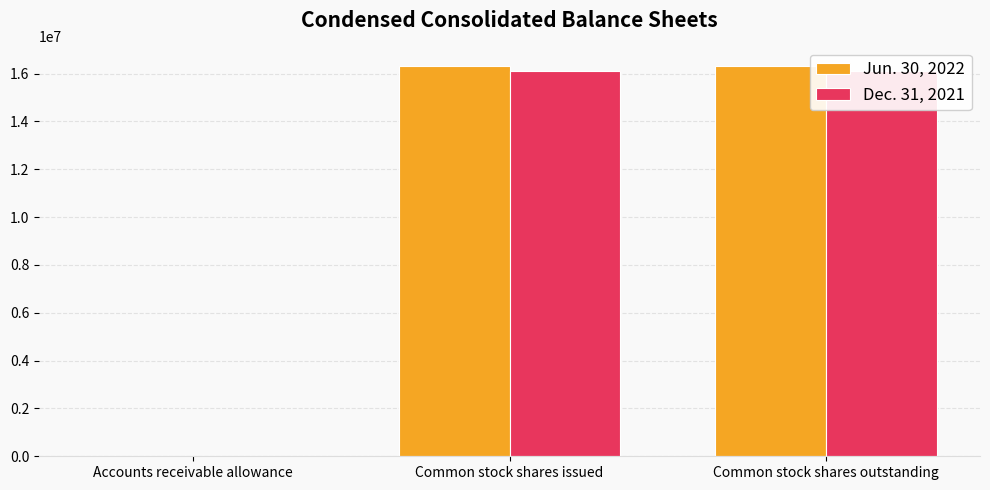

The value of Dec. 31, 2021 at Common stock shares issued is 9745495. True or false?

False